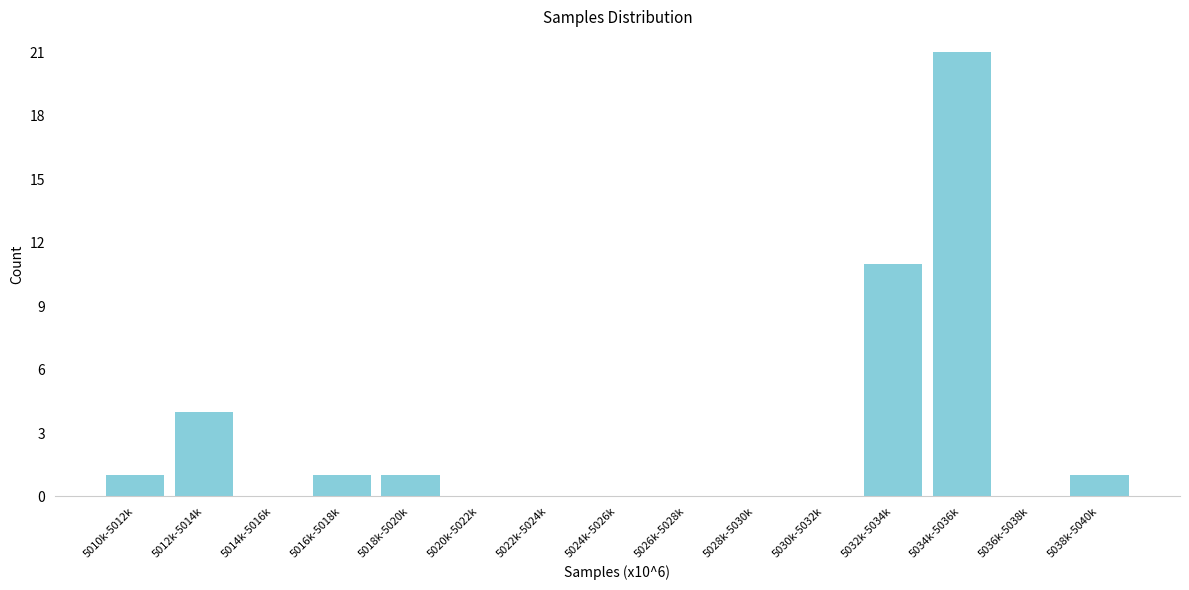

Reading left to right, list all the values displayed in this chart.

5010k-5012k=1	5012k-5014k=4	5014k-5016k=0	5016k-5018k=1	5018k-5020k=1	5020k-5022k=0	5022k-5024k=0	5024k-5026k=0	5026k-5028k=0	5028k-5030k=0	5030k-5032k=0	5032k-5034k=11	5034k-5036k=21	5036k-5038k=0	5038k-5040k=1